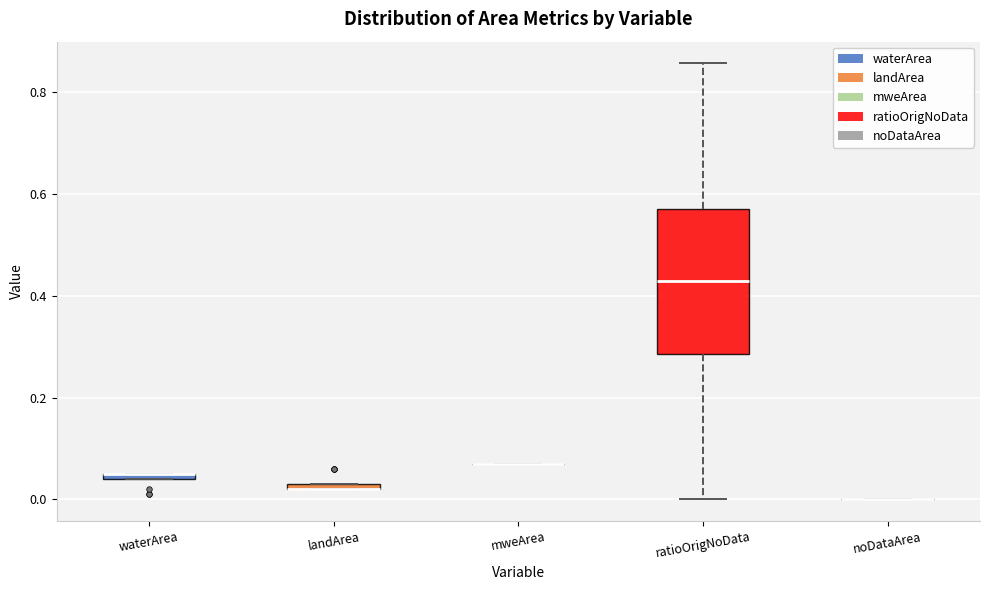

Where is the upper edge of the box for waterArea on the y-axis? The values are not printed on the chart, so give them approximately, as read against the axis.

0.06